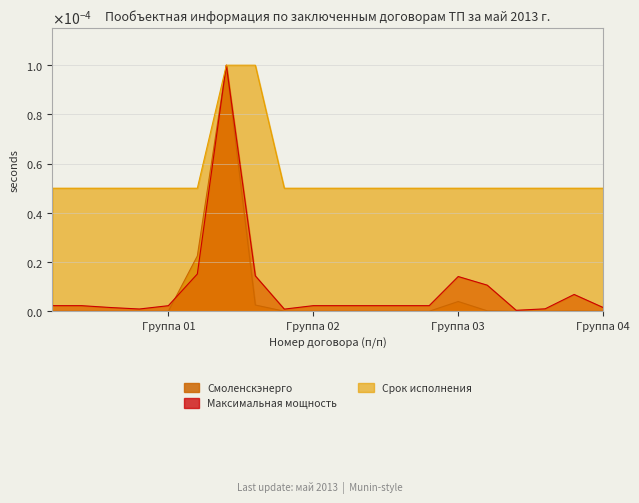

True or false: Смоленскэнерго has more than 2 interior local peaks.

True